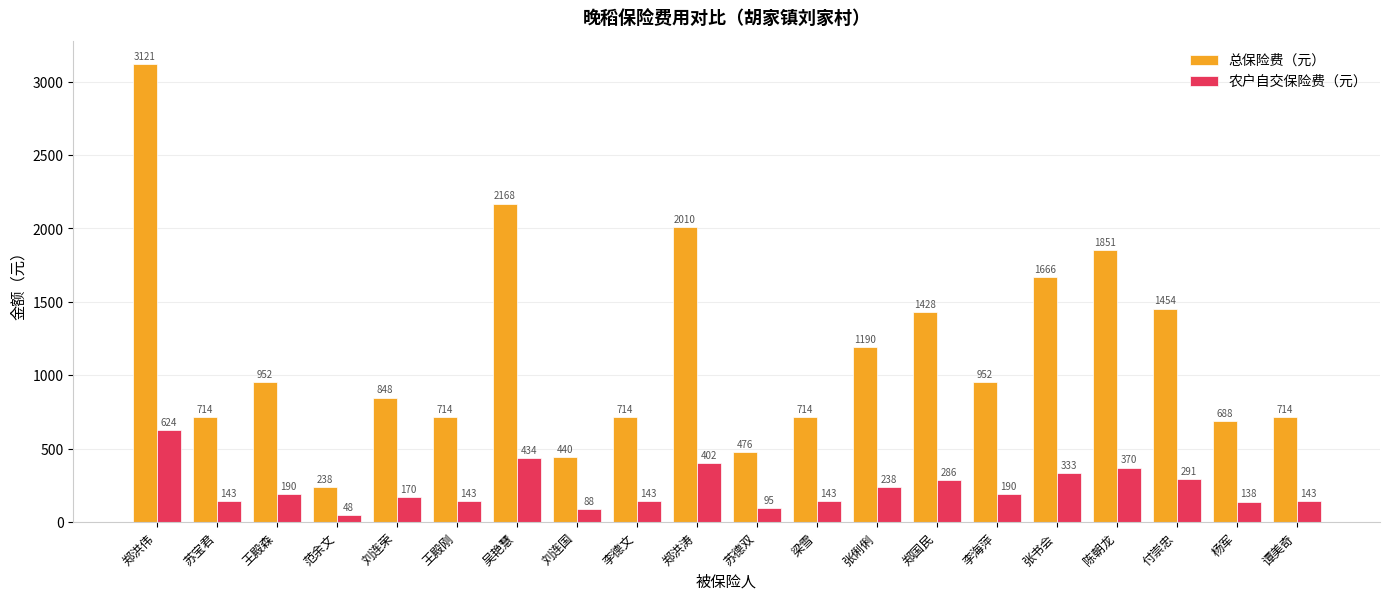

The value of 农户自交保险费（元） at 陈朝龙 is 370.2. True or false?

True